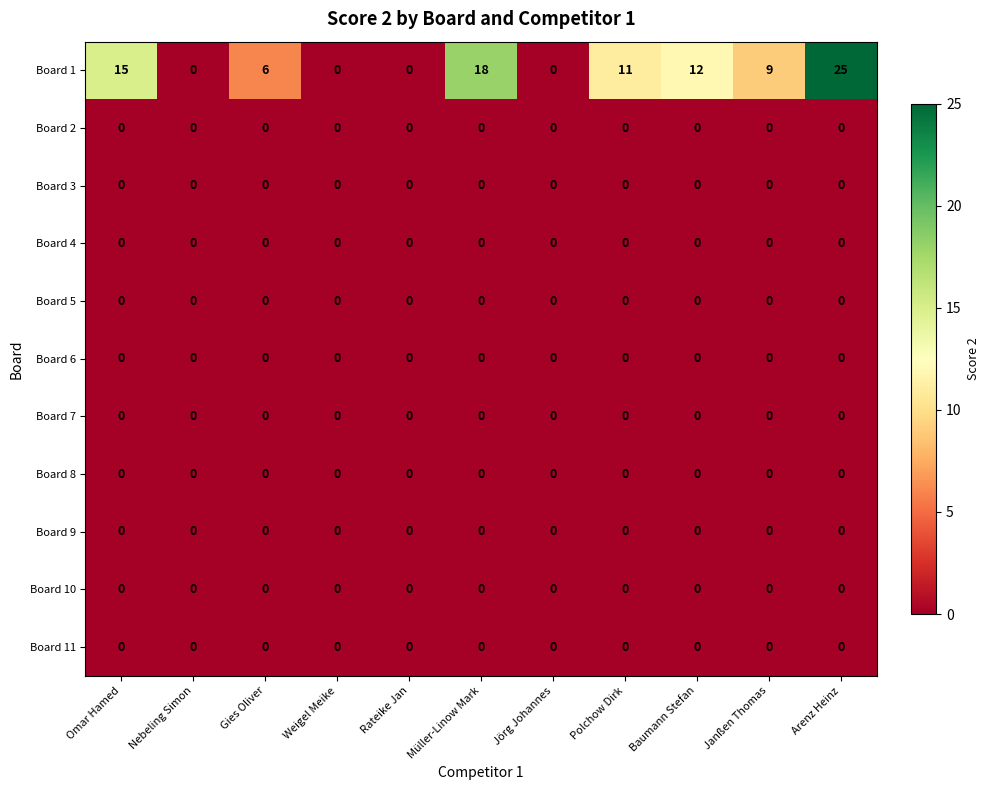

At which category is the sum across all series the highest?

Arenz Heinz